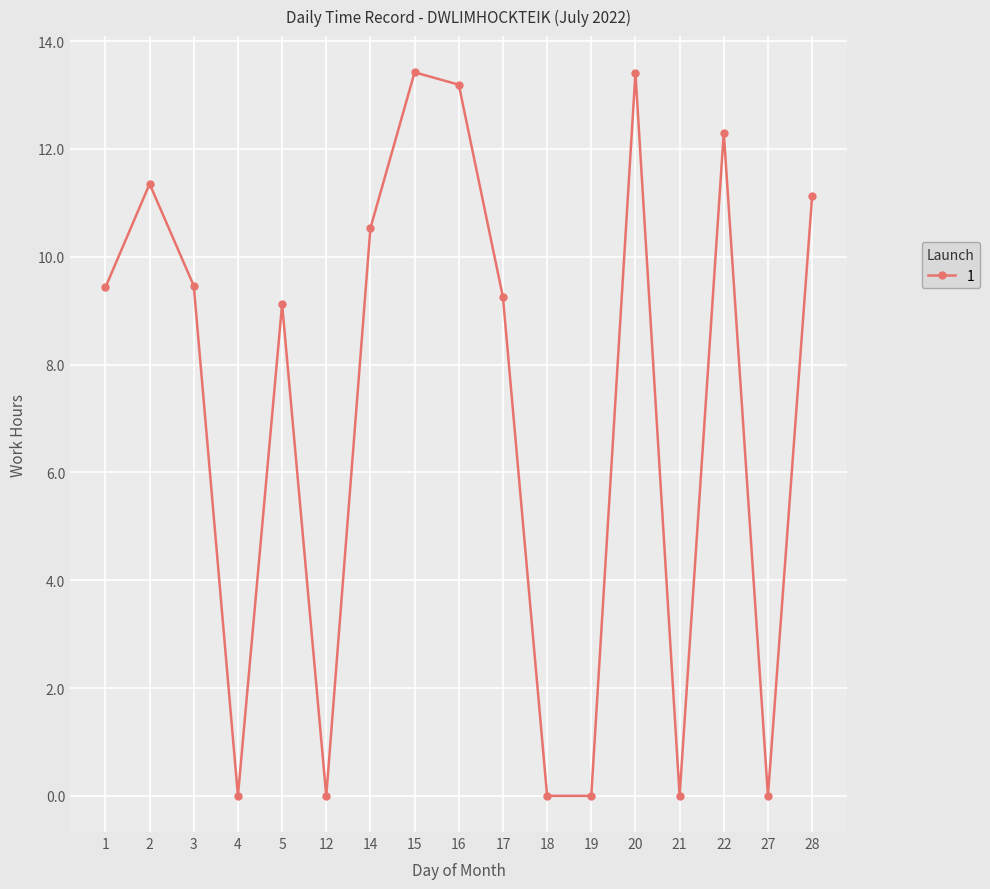

What is the change in value from 1 to 2?

+1.9